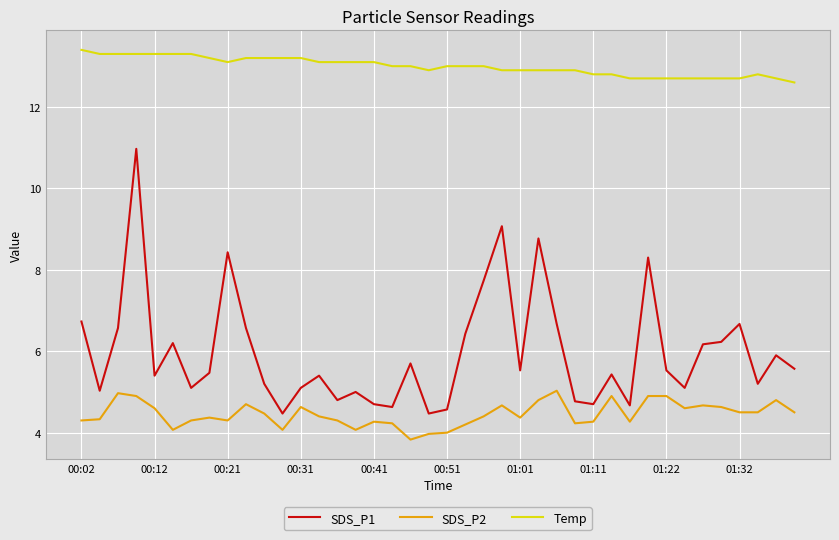

True or false: SDS_P1 and Temp intersect in this chart.

False